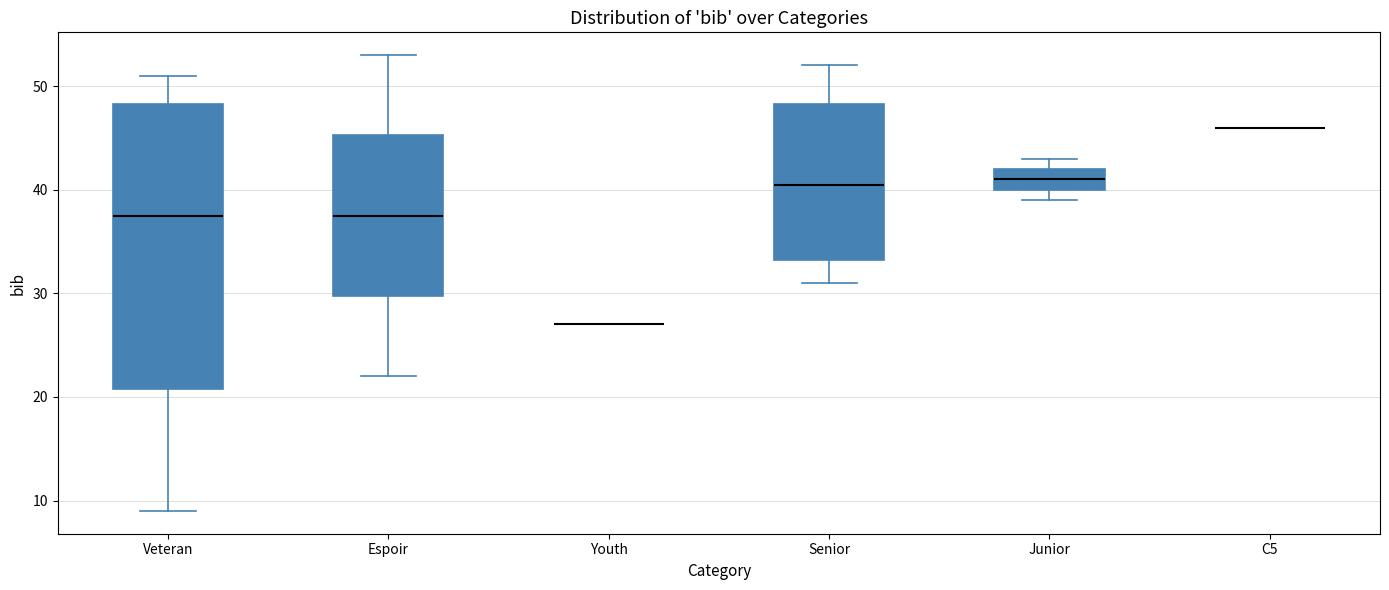

Reading left to right, transcribe this box plot: for each box, give where its median line is, the range the box spans, and where its two whiskers end, as read against the y-axis. The values are not printed on the chart, so give them approximately, as read against the axis.

Veteran: median 38, box 21 to 48, whiskers 9 to 51
Espoir: median 38, box 30 to 45, whiskers 22 to 53
Youth: box collapsed to a line at 27, whiskers 27 to 27
Senior: median 41, box 33 to 48, whiskers 31 to 52
Junior: median 41, box 40 to 42, whiskers 39 to 43
C5: box collapsed to a line at 46, whiskers 46 to 46